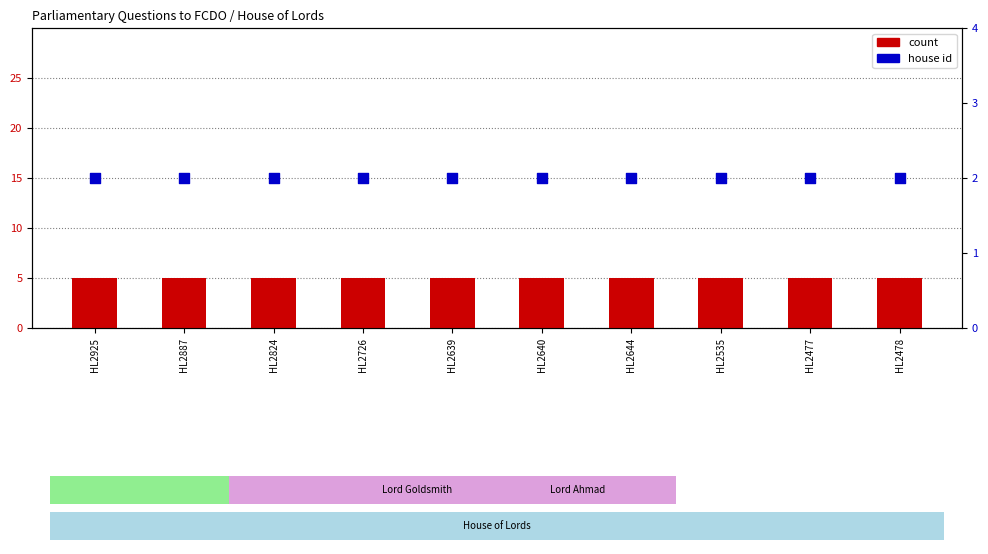

Which series reaches the minimum Y coordinate?

house id